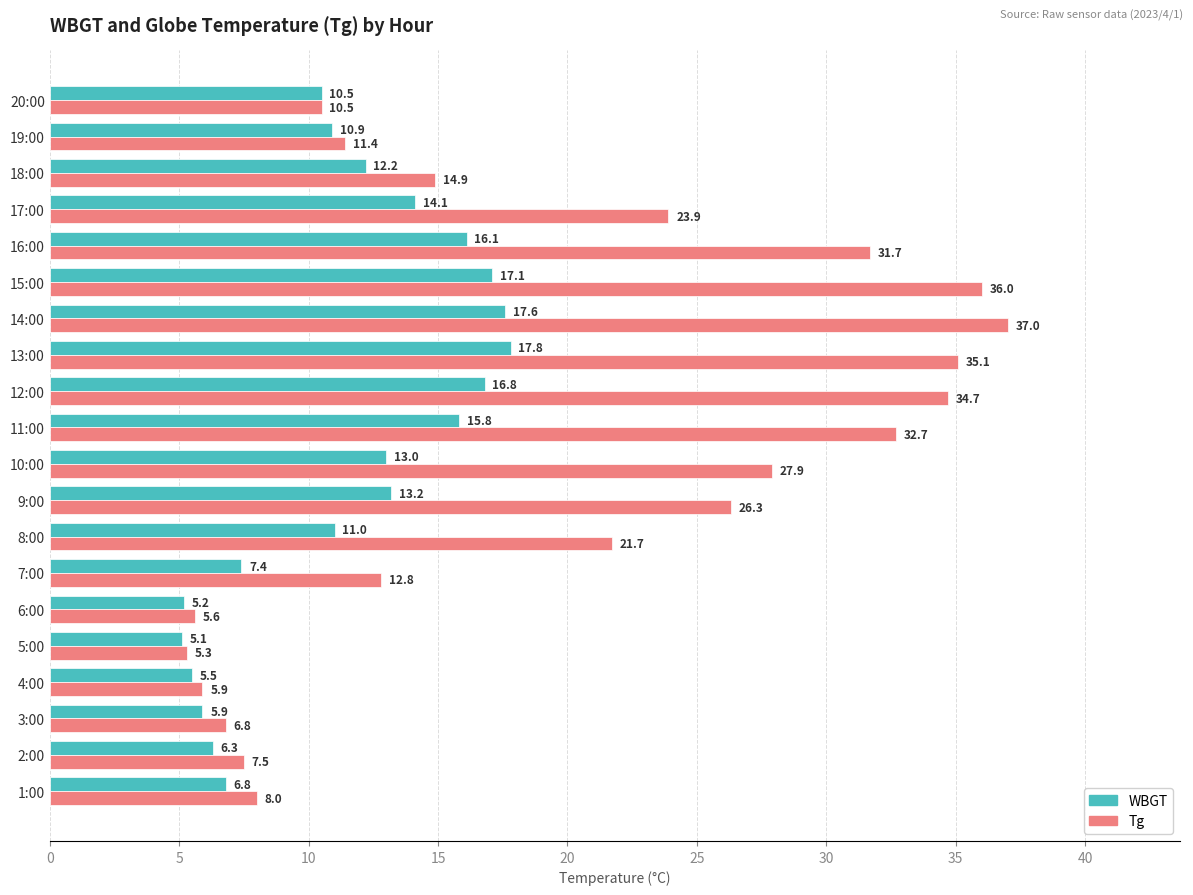

What is the sum of the Tg values at 13:00 and 9:00?

61.4